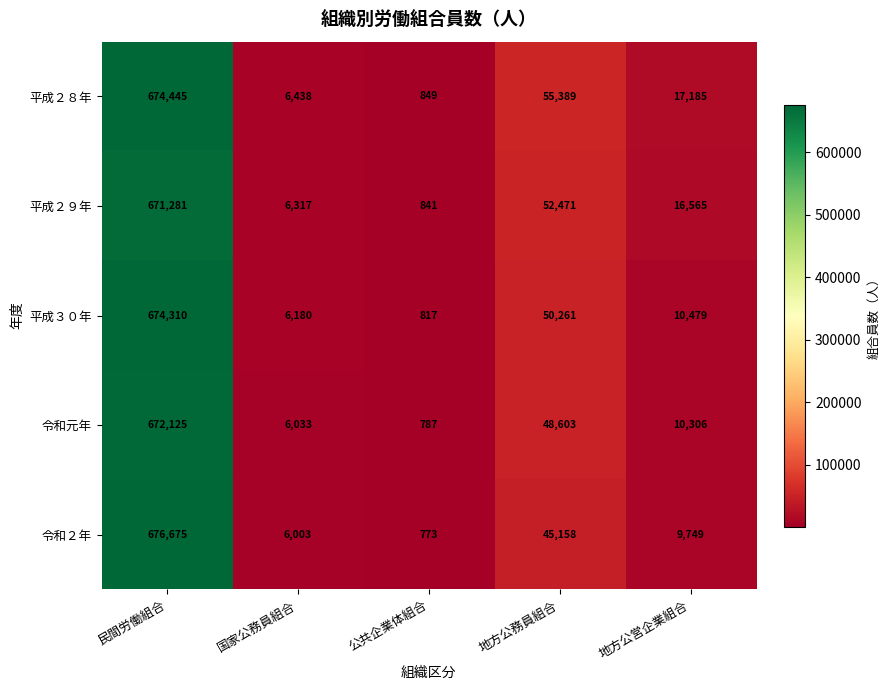

Is it true that 平成３０年 equals 139670 at 民間労働組合?

False